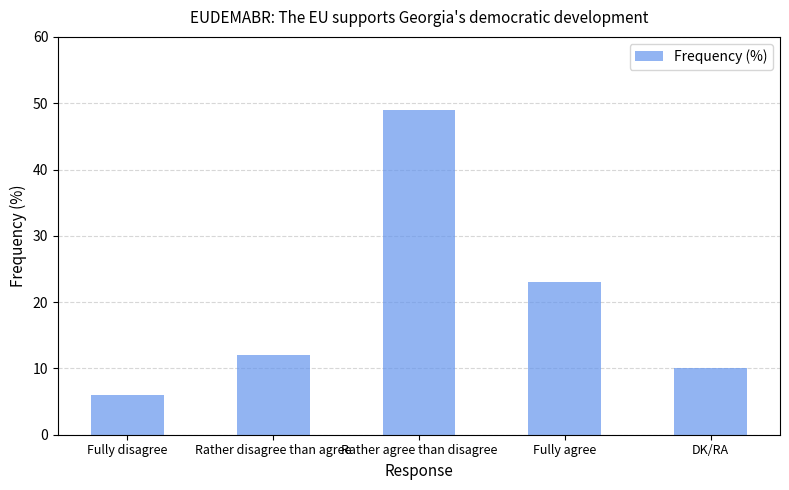

Are the bars grouped side by side (vs. stacked)?

No